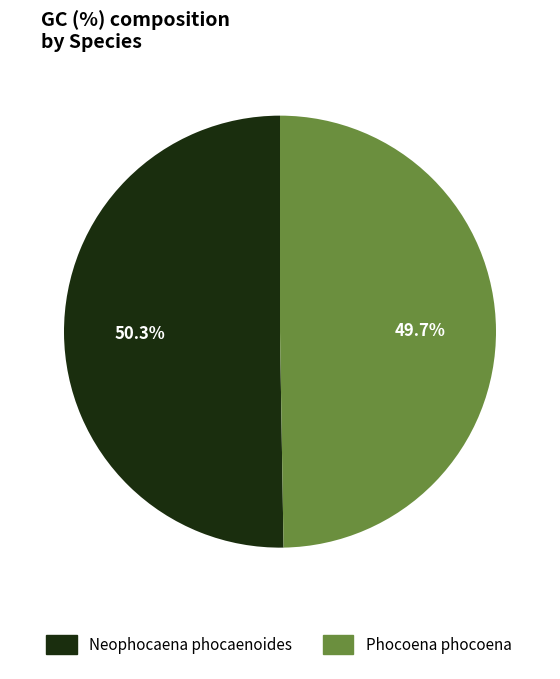

Approximately how many times larger is the value at Neophocaena phocaenoides compared to Phocoena phocoena?

1.0